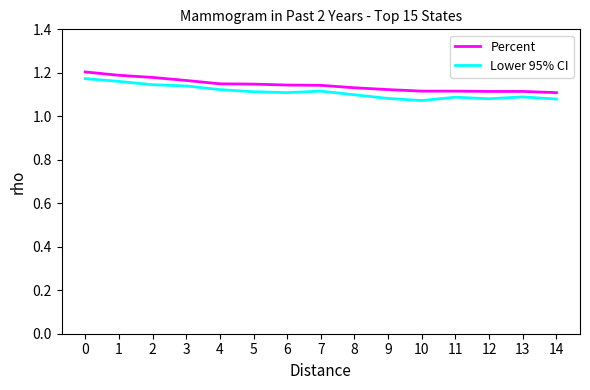

True or false: Lower 95% CI has a value of 1.1 at 9.

True